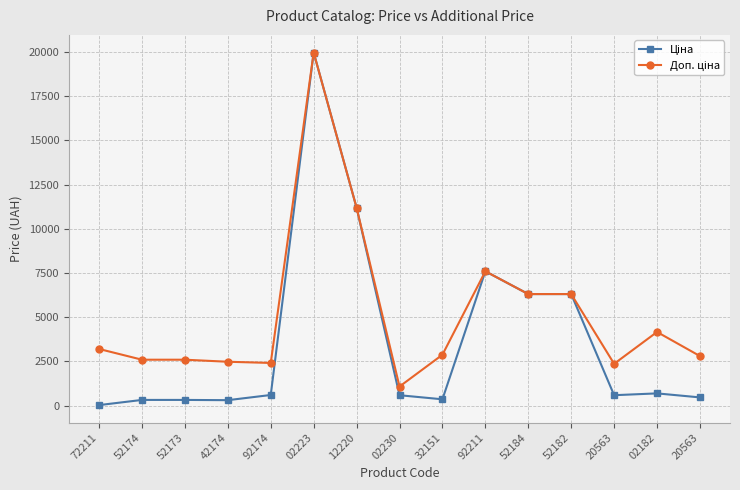

How many distinct data groups are displayed?

2